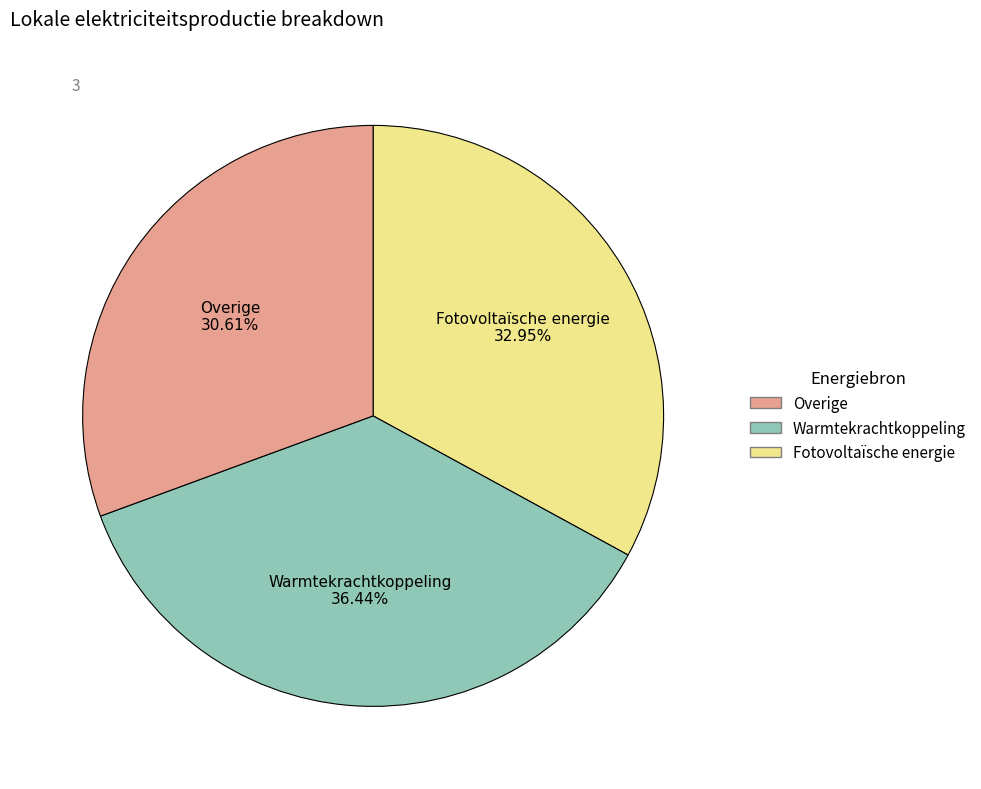

Does any single category account for the majority?

No